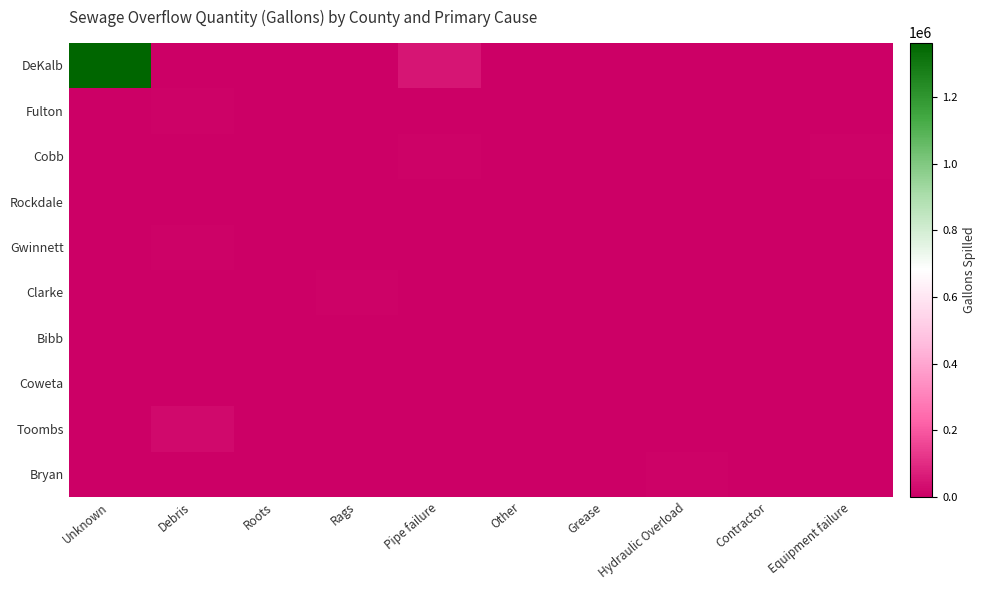

Reading right to left, extract all data points from this chart.

DeKalb: Equipment failure=0	Contractor=0	Hydraulic Overload=0	Grease=0	Other=0	Pipe failure=50620	Rags=2700	Roots=0	Debris=0	Unknown=1364490
Fulton: Equipment failure=0	Contractor=0	Hydraulic Overload=0	Grease=0	Other=0	Pipe failure=55	Rags=0	Roots=0	Debris=6988	Unknown=0
Cobb: Equipment failure=6300	Contractor=0	Hydraulic Overload=0	Grease=140	Other=1520	Pipe failure=6120	Rags=0	Roots=1550	Debris=0	Unknown=0
Rockdale: Equipment failure=0	Contractor=0	Hydraulic Overload=0	Grease=0	Other=0	Pipe failure=0	Rags=2340	Roots=0	Debris=1740	Unknown=0
Gwinnett: Equipment failure=0	Contractor=0	Hydraulic Overload=0	Grease=4815	Other=0	Pipe failure=0	Rags=0	Roots=0	Debris=9224	Unknown=0
Clarke: Equipment failure=0	Contractor=0	Hydraulic Overload=0	Grease=0	Other=0	Pipe failure=0	Rags=6196	Roots=0	Debris=0	Unknown=0
Bibb: Equipment failure=0	Contractor=0	Hydraulic Overload=0	Grease=0	Other=0	Pipe failure=0	Rags=0	Roots=3000	Debris=0	Unknown=0
Coweta: Equipment failure=0	Contractor=3000	Hydraulic Overload=0	Grease=0	Other=0	Pipe failure=0	Rags=0	Roots=0	Debris=0	Unknown=0
Toombs: Equipment failure=0	Contractor=0	Hydraulic Overload=0	Grease=0	Other=0	Pipe failure=0	Rags=0	Roots=0	Debris=26500	Unknown=0
Bryan: Equipment failure=0	Contractor=0	Hydraulic Overload=6000	Grease=0	Other=0	Pipe failure=0	Rags=0	Roots=0	Debris=0	Unknown=0